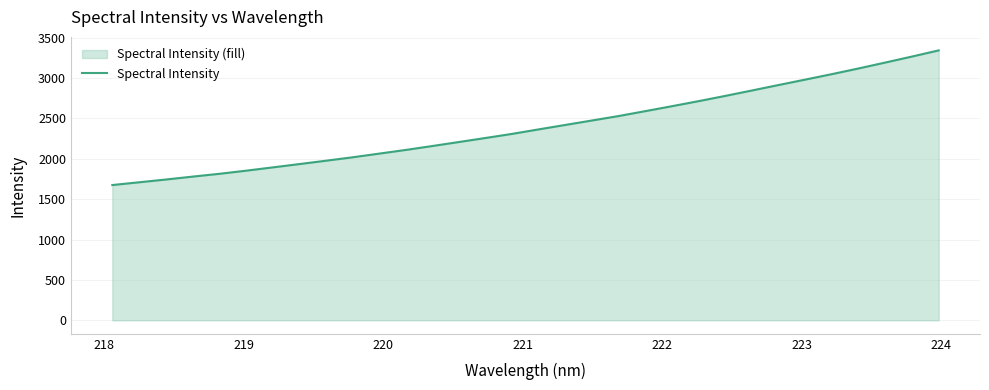

What is the difference between the maximum and minimum values?

1666.7